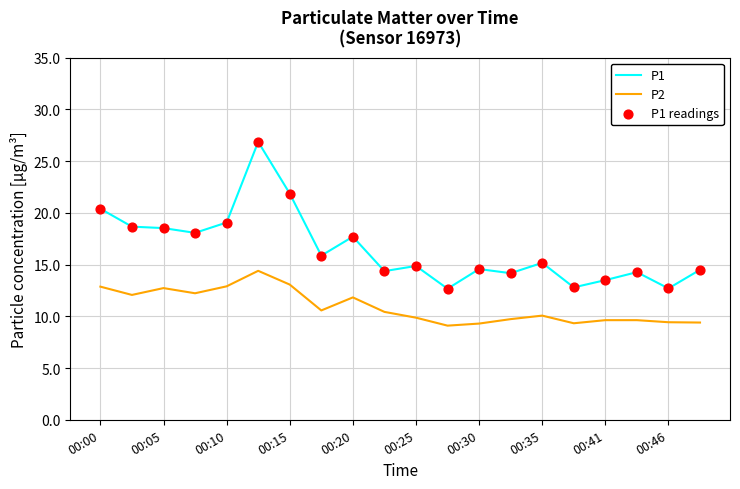

What is the lowest value of the P2 series?

9.1